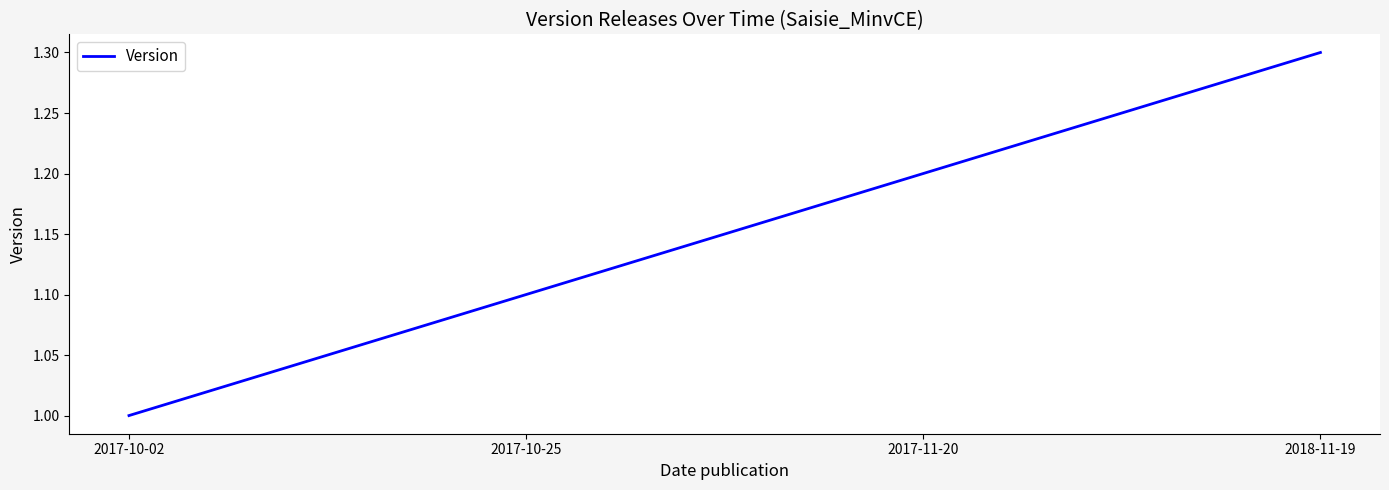

True or false: there are more than 1 points higher than both neighbors.

False